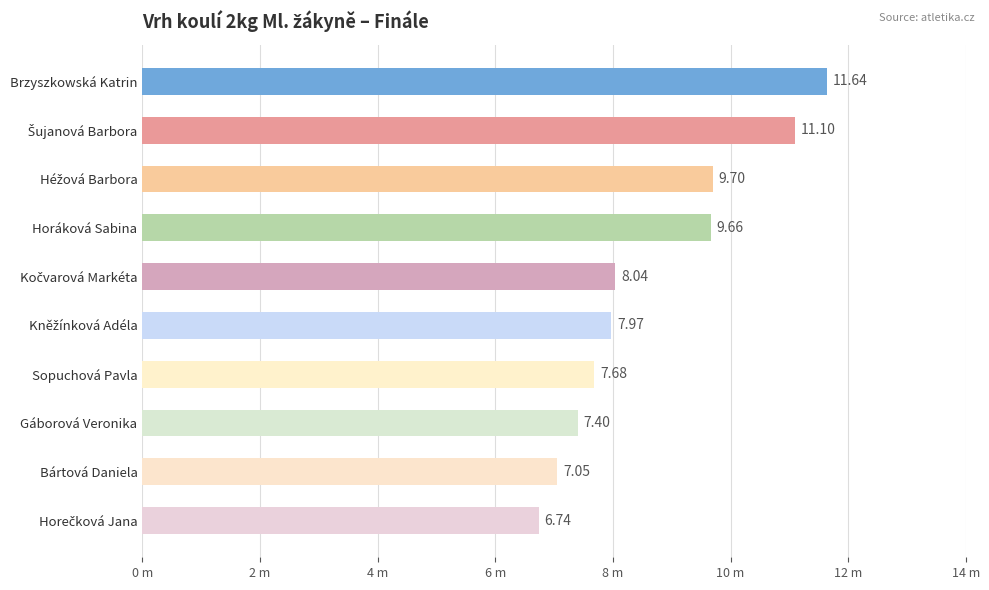

Does the chart contain stacked bars?

No